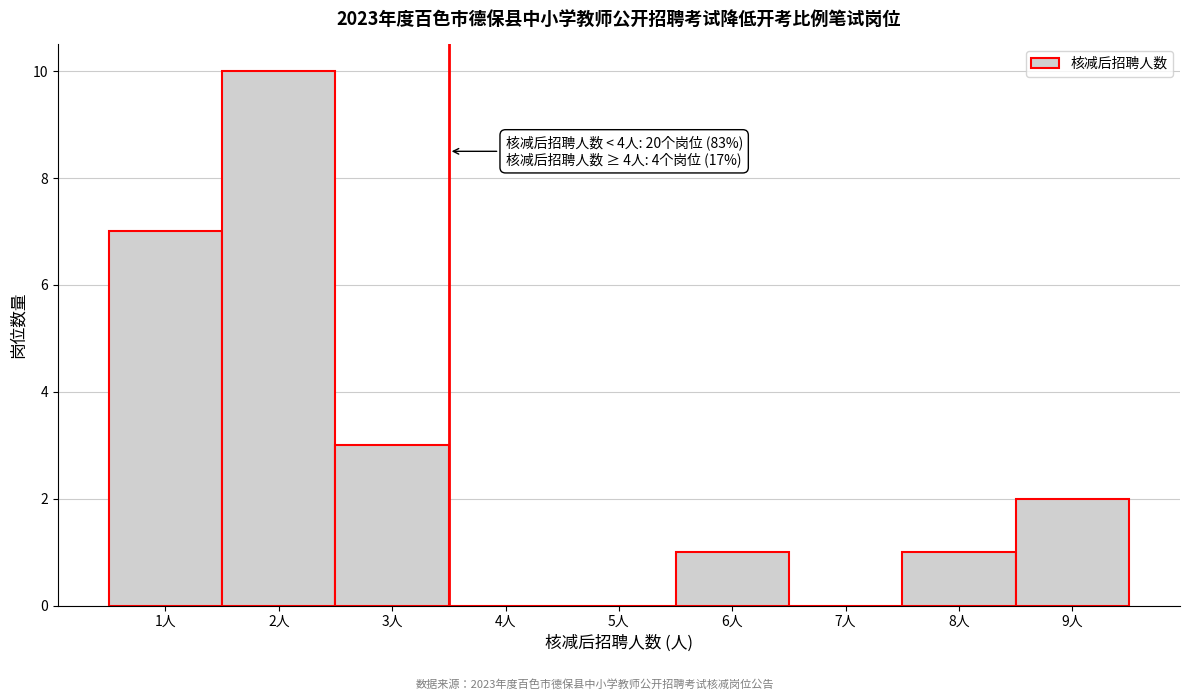

Reading left to right, what are all the values shown in this chart?

1人=7	2人=10	3人=3	4人=0	5人=0	6人=1	7人=0	8人=1	9人=2